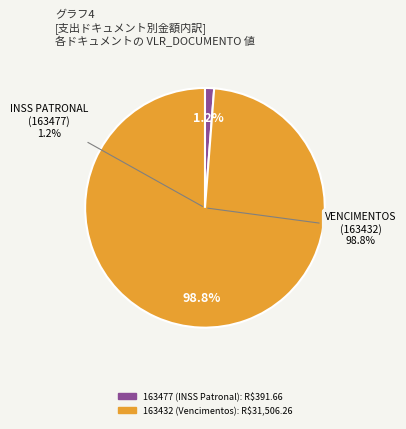

Does 163477 account for over 50% of the chart?

No